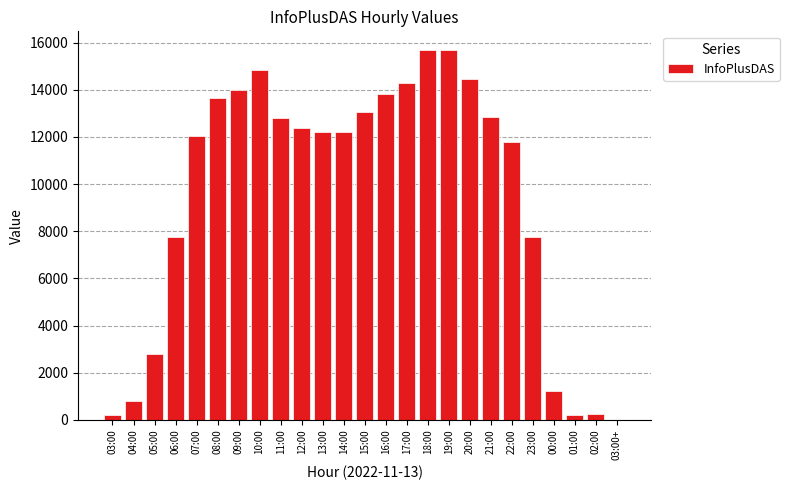

What is the sum of all values?

236747